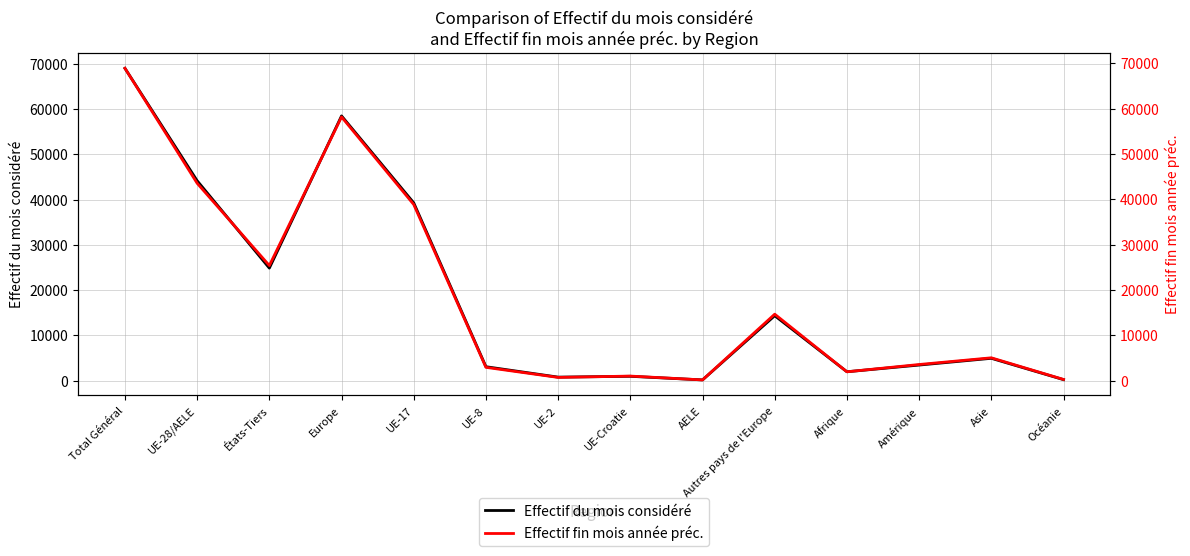

Which has a higher value, Océanie or Europe?

Europe